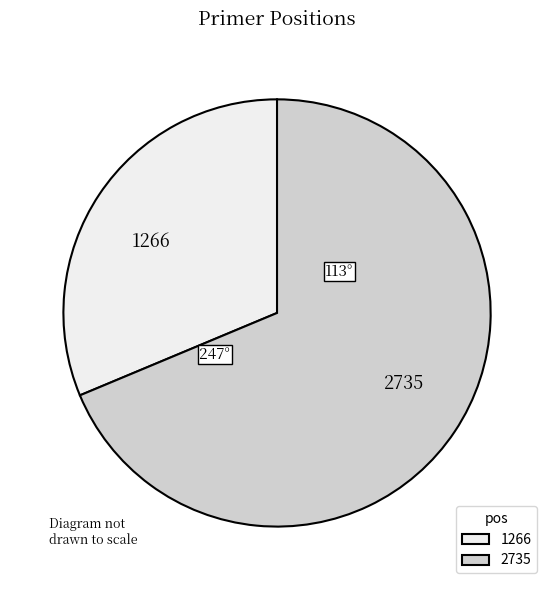

Between 2735 and 1266, which is larger?

2735